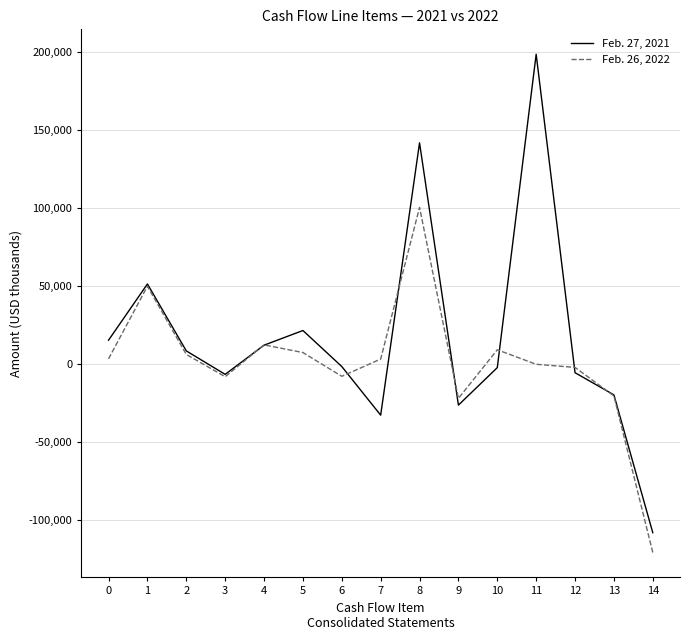

Where is the first local minimum for Feb. 26, 2022?

3